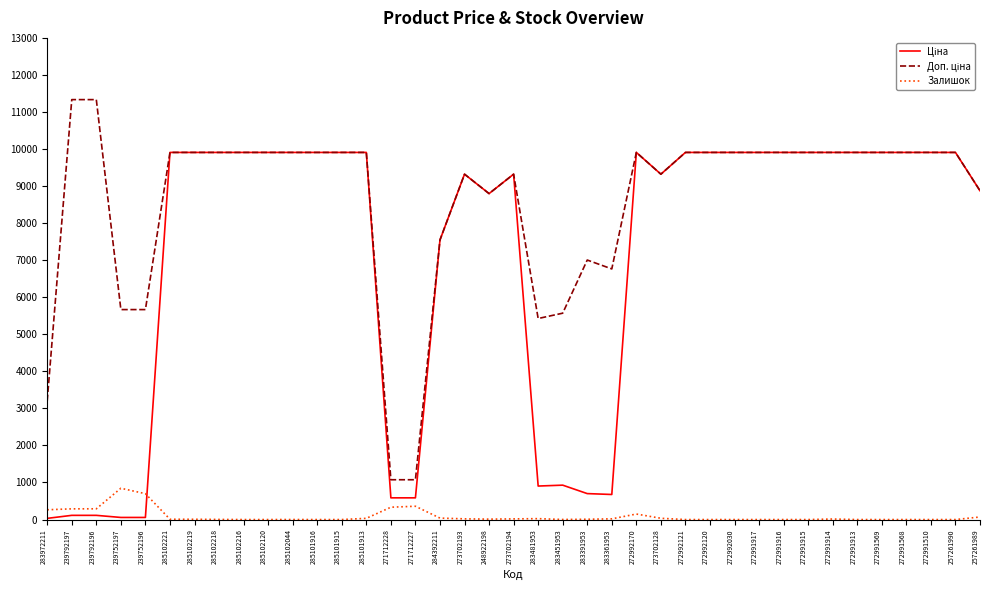

What is the greatest value displayed?

11334.0